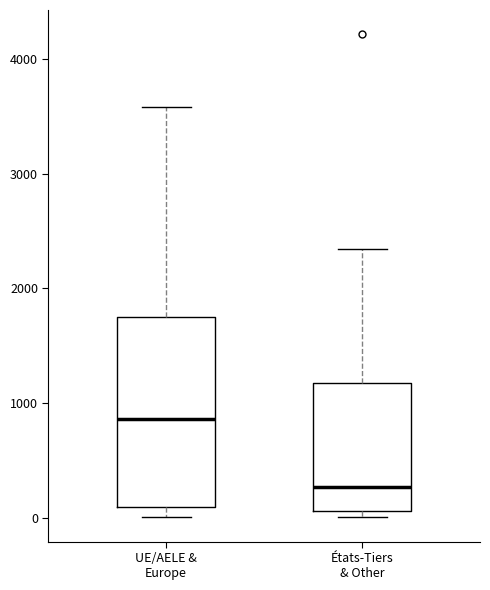

Reading left to right, read every box against the y-axis: the position of its median line, the range the box covers, and the ends of its whiskers. The values are not printed on the chart, so give them approximately, as read against the axis.

UE/AELE & Europe: median 900, box 100 to 1700, whiskers 0 to 3600
États-Tiers & Other: median 300, box 100 to 1200, whiskers 0 to 2300